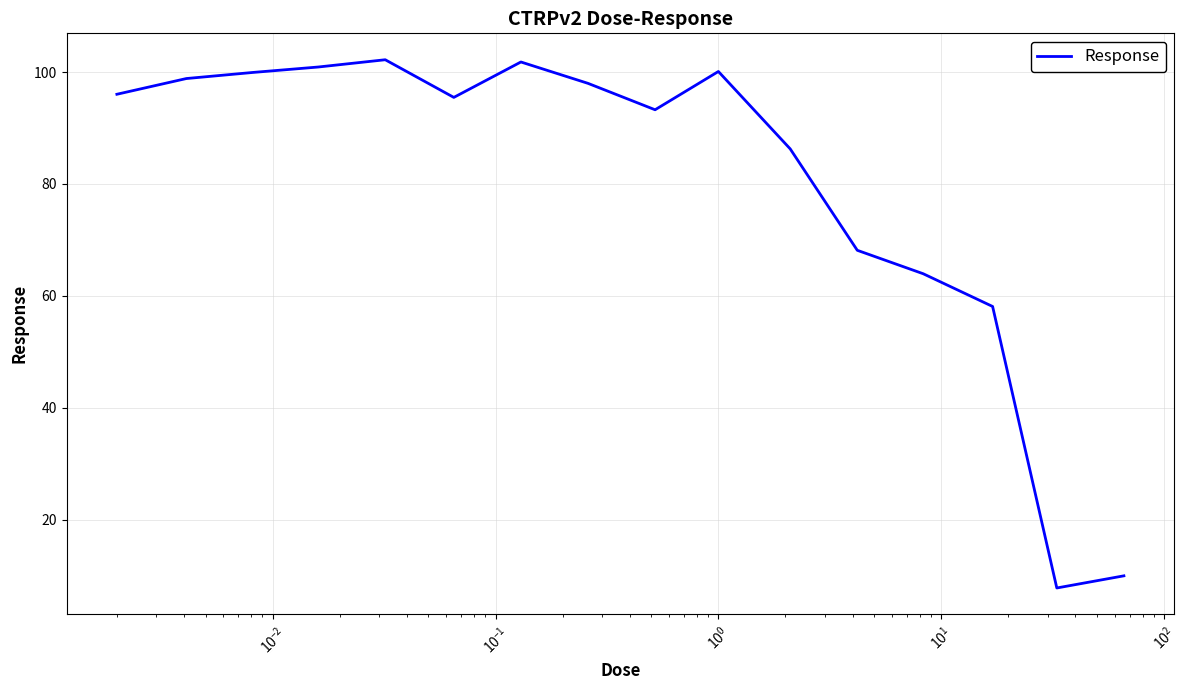

What is the maximum value shown in the chart?

102.2